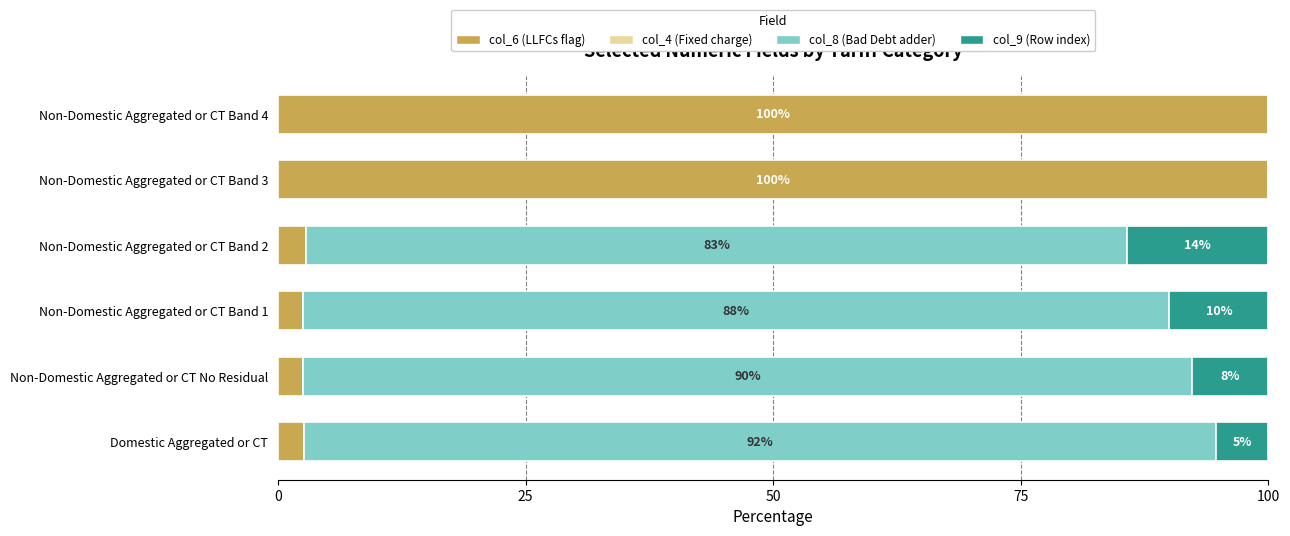

The col_6 (LLFCs flag) series shows 100.0 at Non-Domestic Aggregated or CT Band 3. True or false?

True